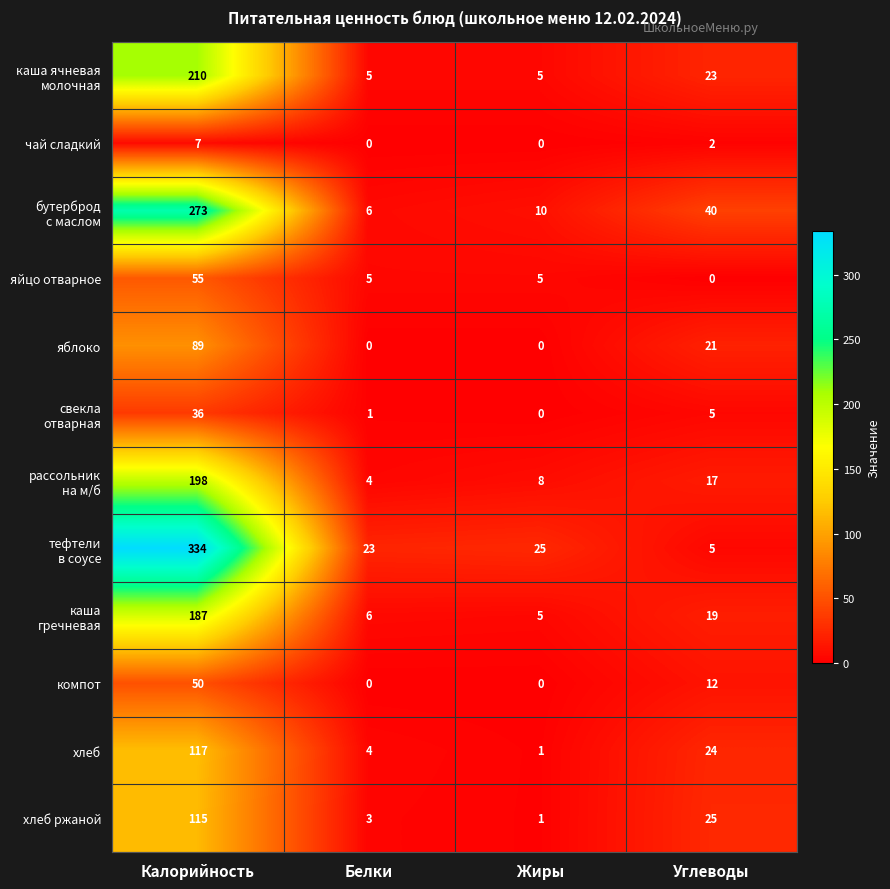

Where is чай сладкий nearest to the value 3?

Углеводы